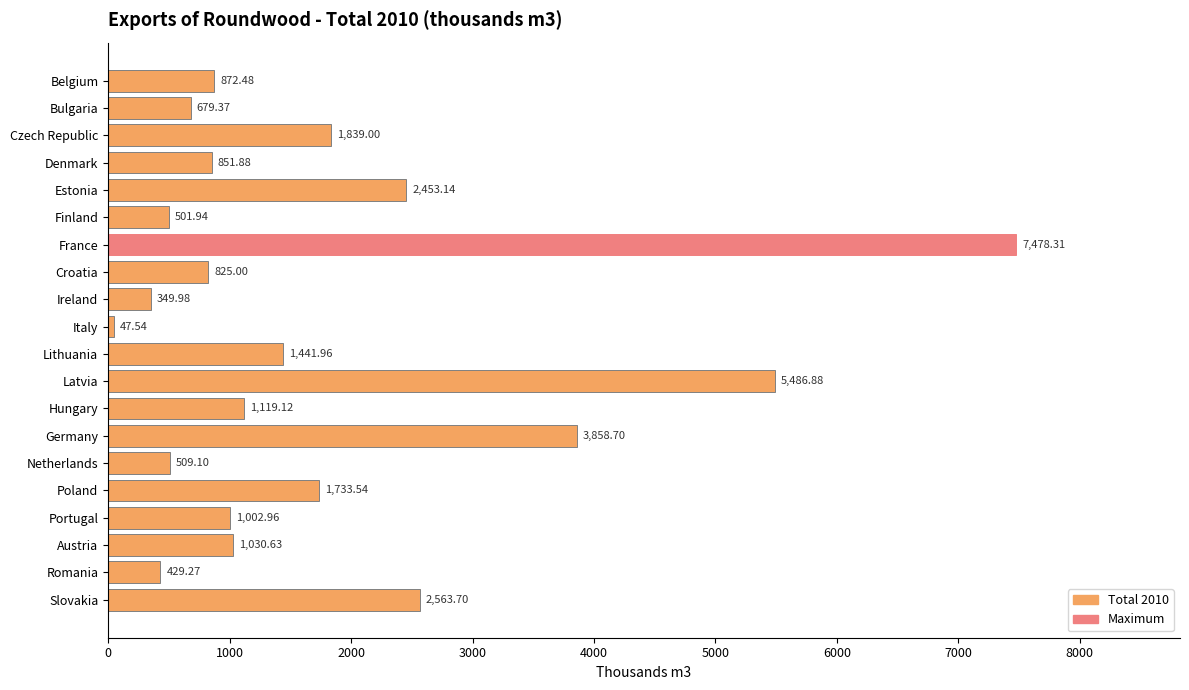

What is the greatest value displayed?

7478.3